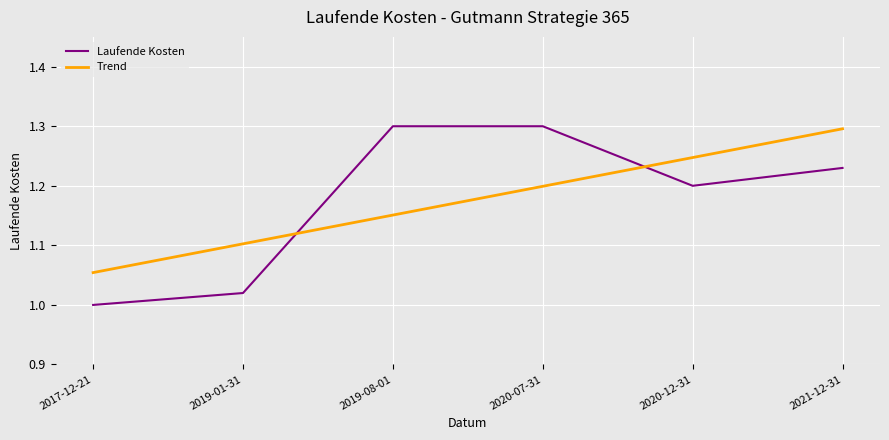

Where is Trend nearest to the value 1?

2017-12-21